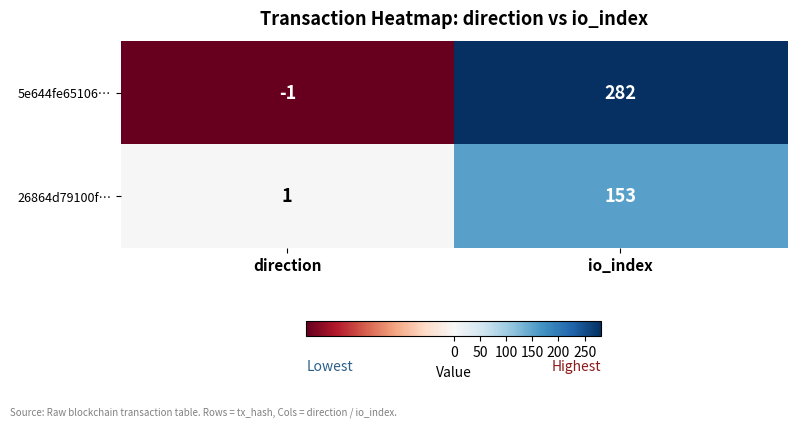

Reading right to left, transcribe all the data shown in this chart.

5e644fe65106…: io_index=282	direction=-1
26864d79100f…: io_index=153	direction=1